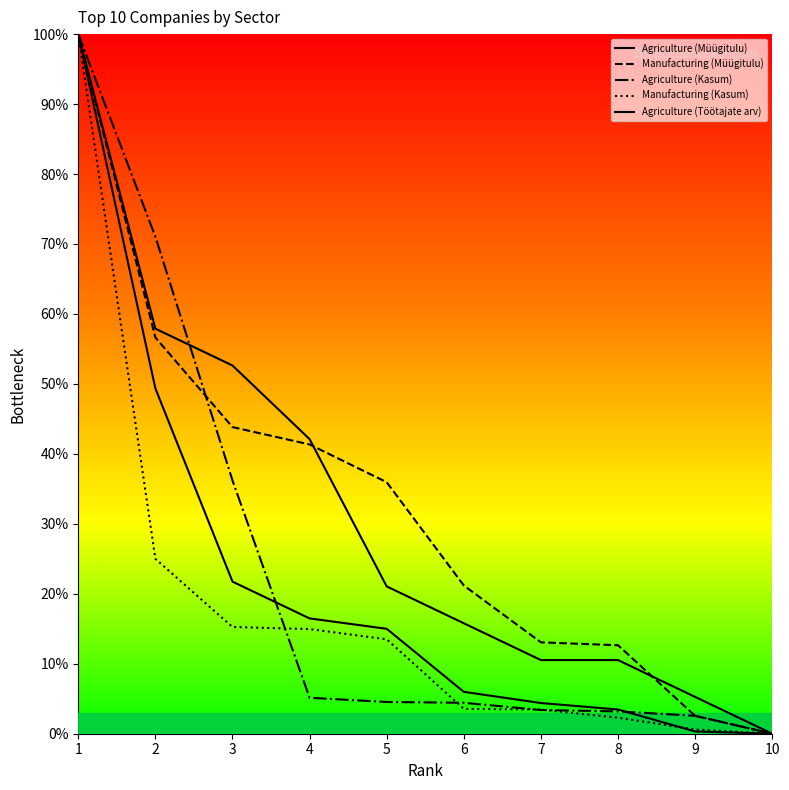

The value of Agriculture (Kasum) at 2 is 71.0. True or false?

True